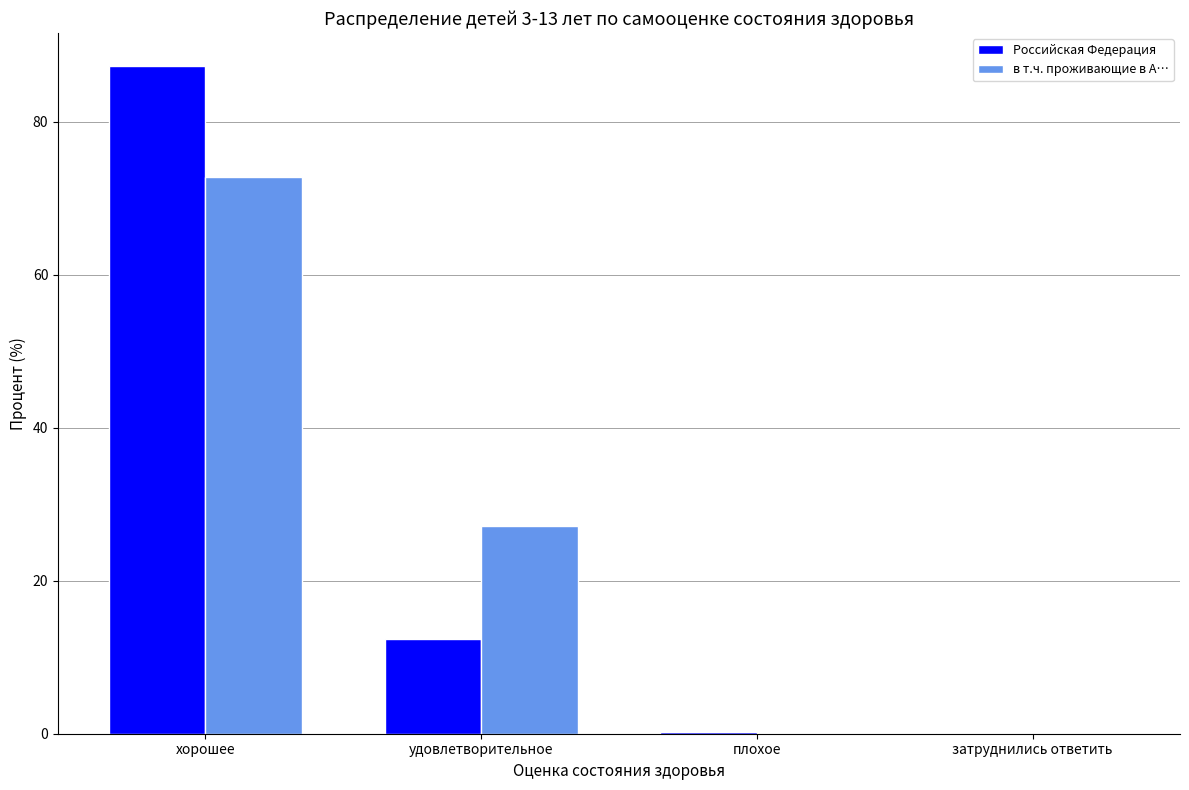

At which category is the sum across all series the highest?

хорошее